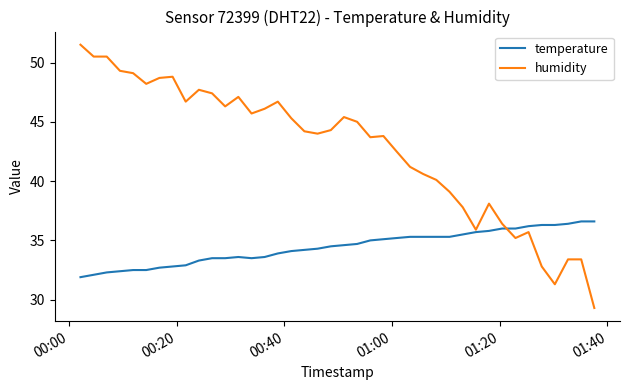

List the series in order of their peak value, highest first.

humidity, temperature